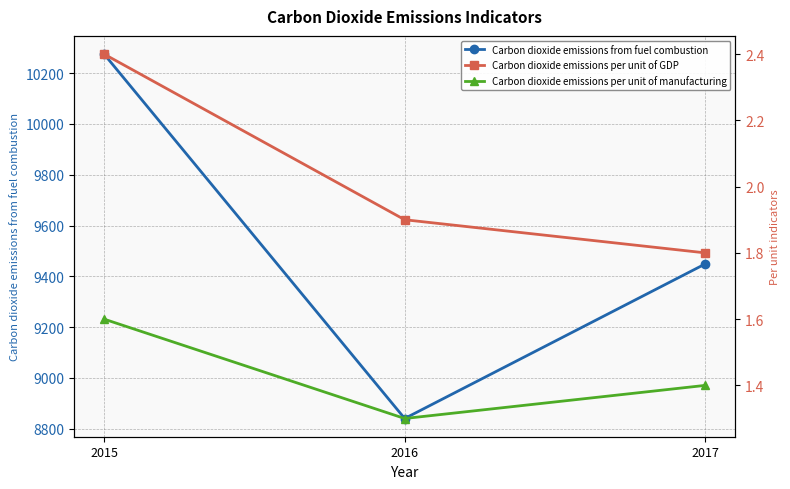

At which label does Carbon dioxide emissions from fuel combustion first exceed 9449?

2015